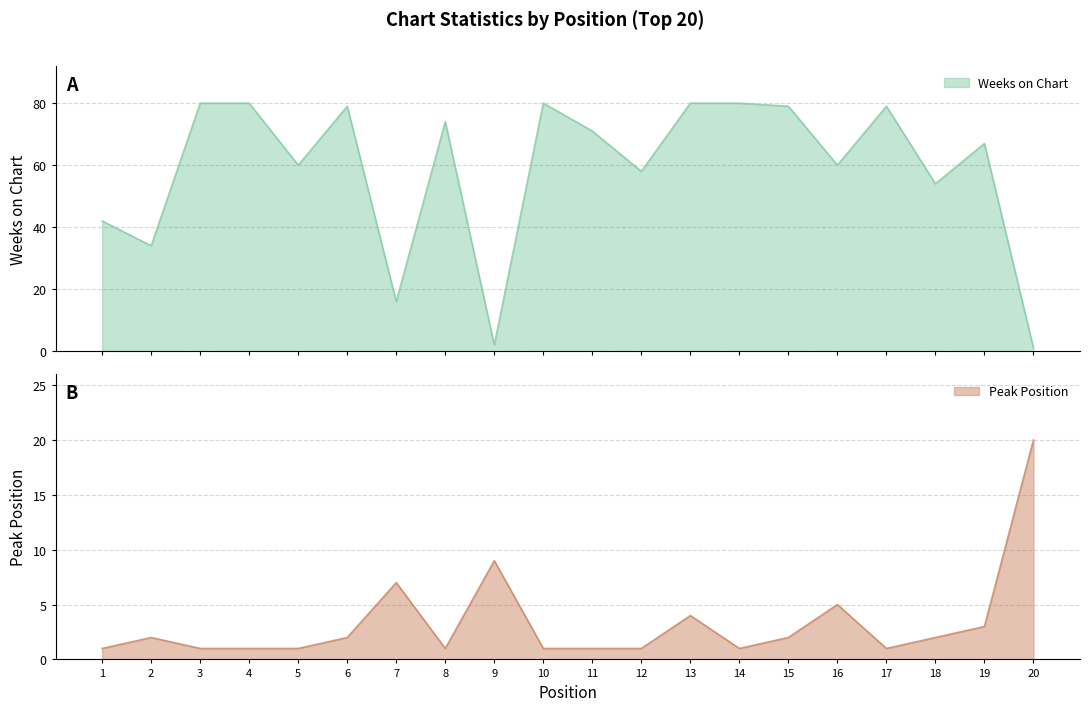

At which category does Peak Position reach its first local peak?

2